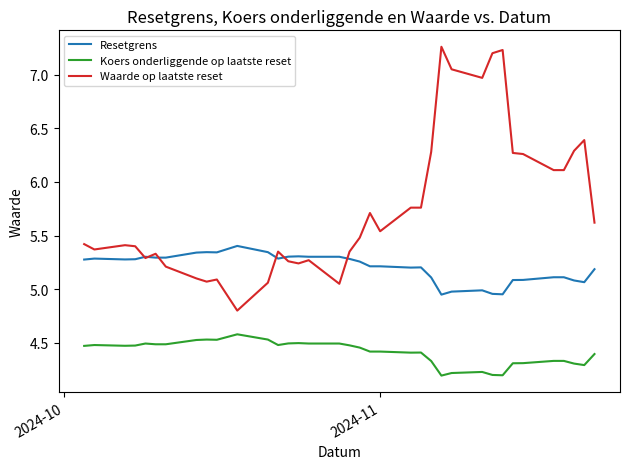

Which series has the largest total across all categories?

Waarde op laatste reset